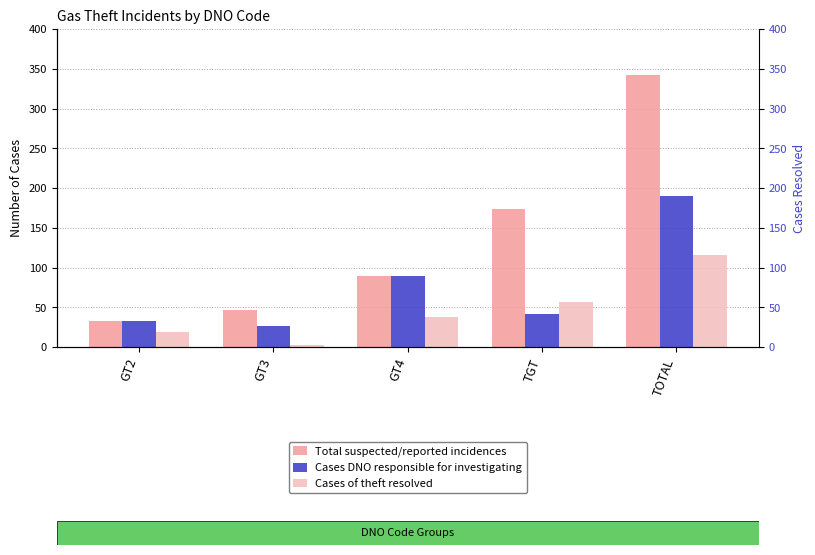

What is the average value of the Cases of theft resolved series?

46